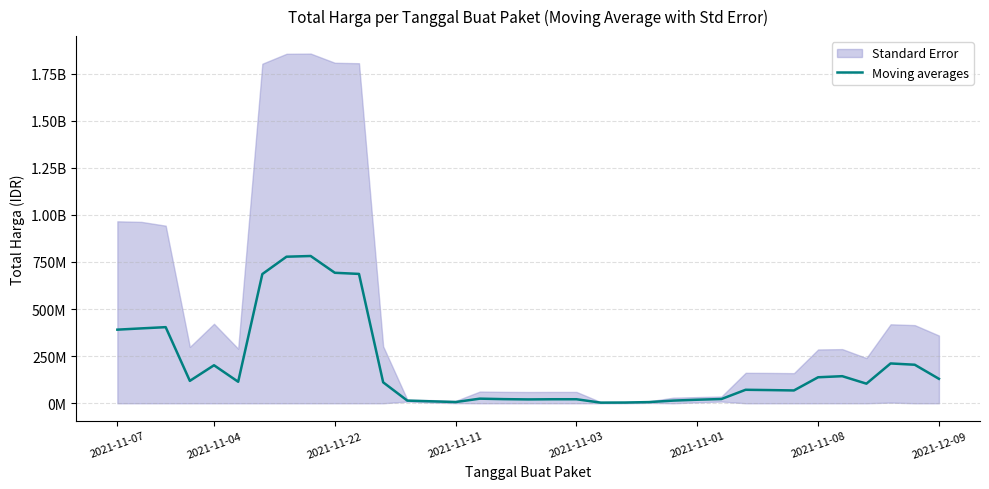

At which category does the chart reach its peak across all series?

8